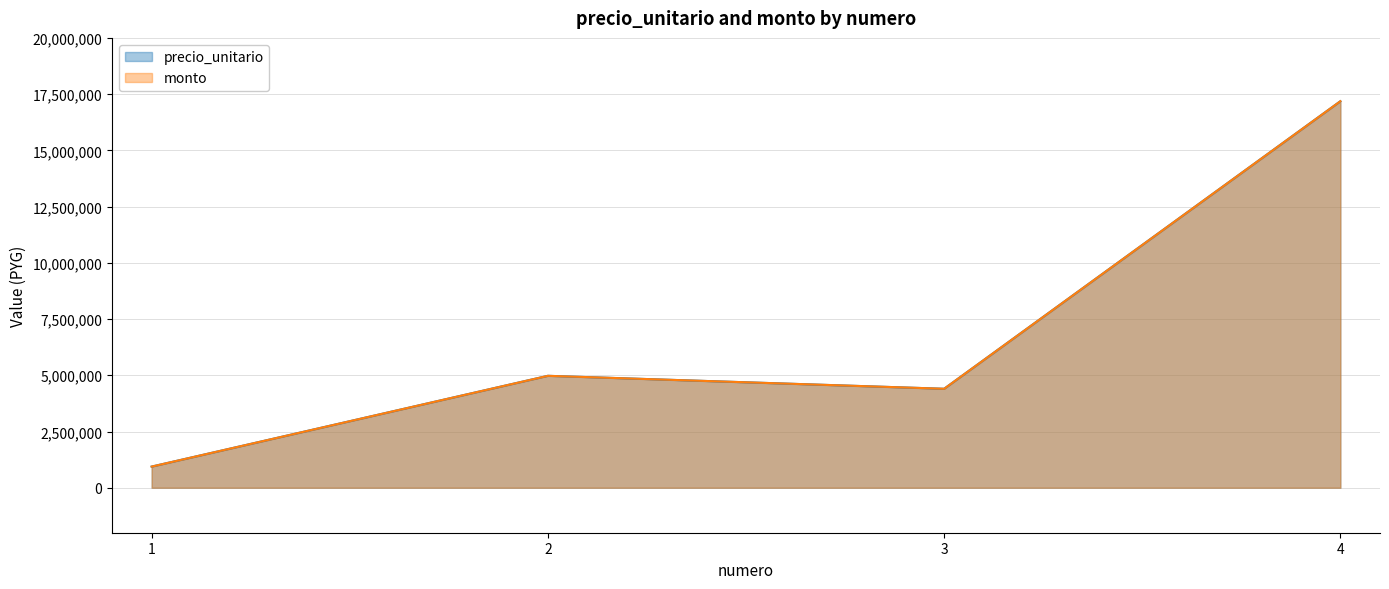

Rank the series at 3 from highest to lowest value.

precio_unitario, monto